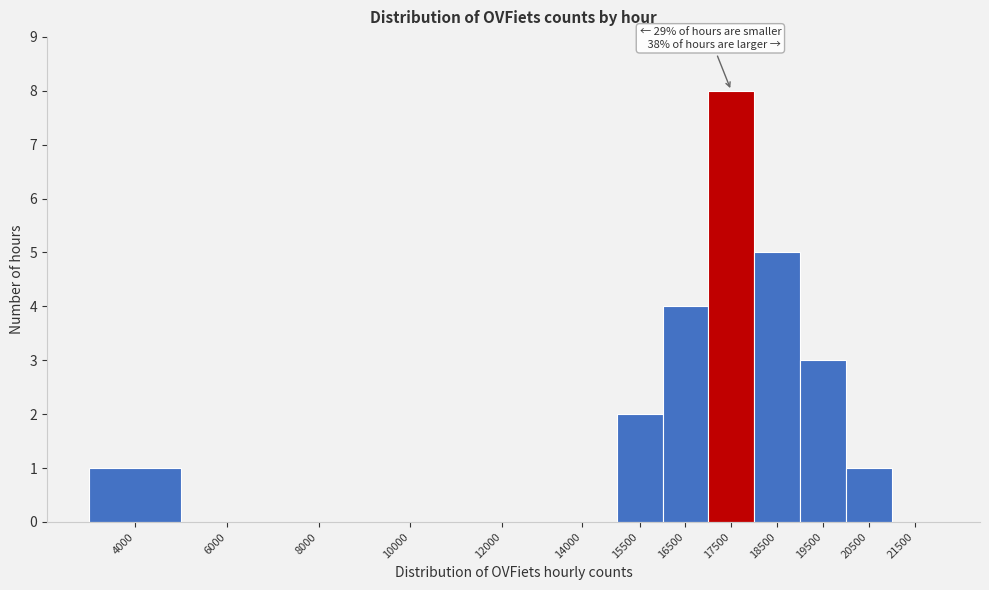

Reading left to right, list all the values displayed in this chart.

4000=1	6000=0	8000=0	10000=0	12000=0	14000=0	15500=2	16500=4	17500=8	18500=5	19500=3	20500=1	21500=0